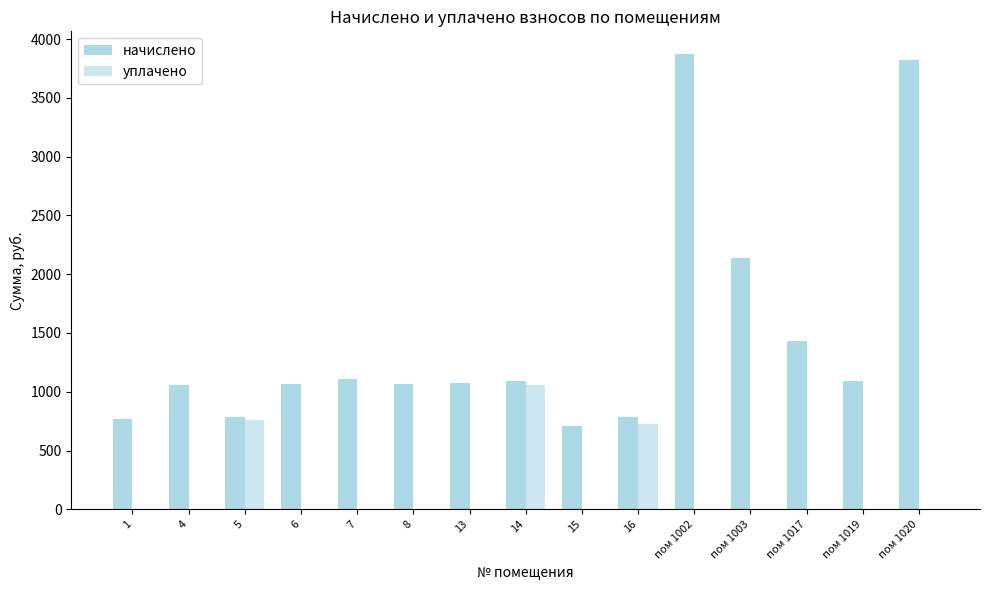

Which series has the largest total across all categories?

начислено